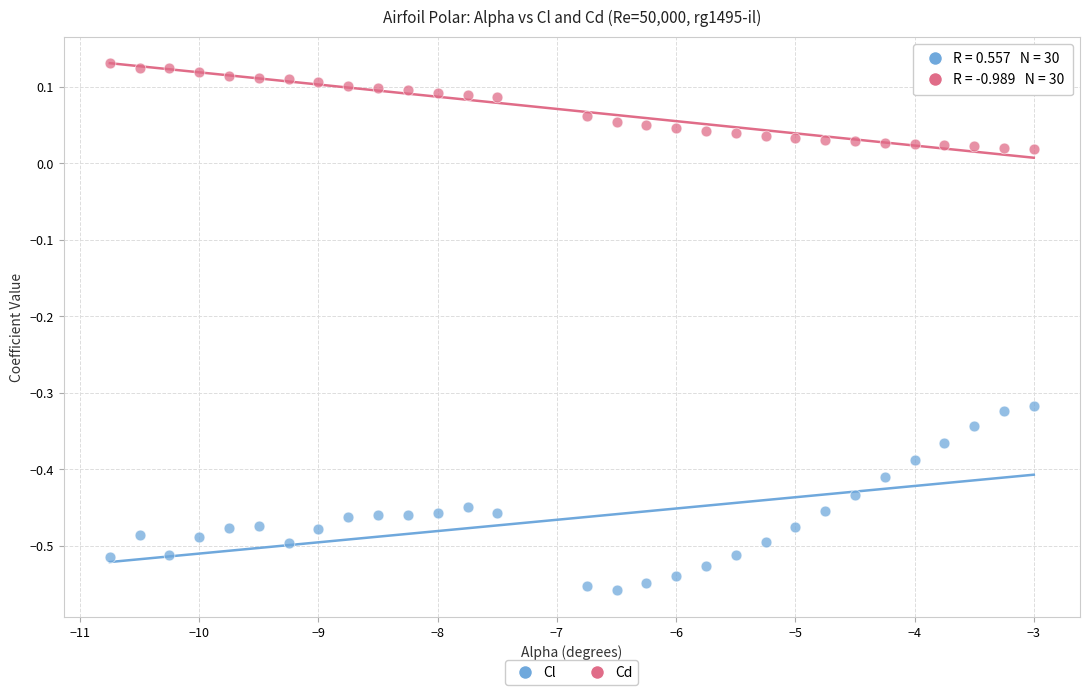

Across all data points, what is the range of Y values (max minus min)?

0.7